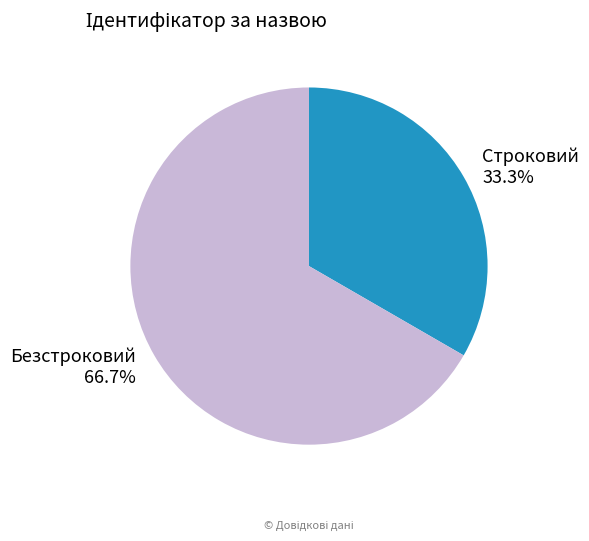

Which category has the biggest portion of the pie?

Безстроковий